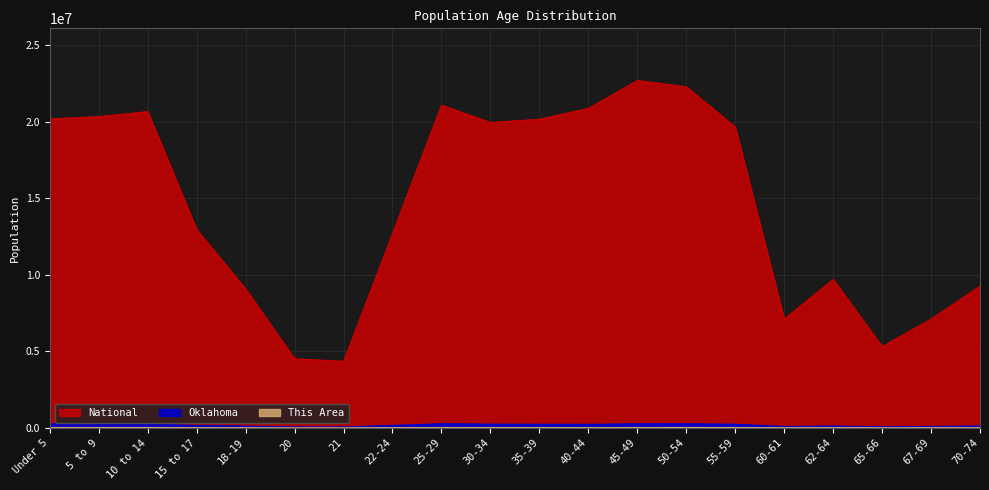

At how many categories does at least one series exceed 10377984?

12